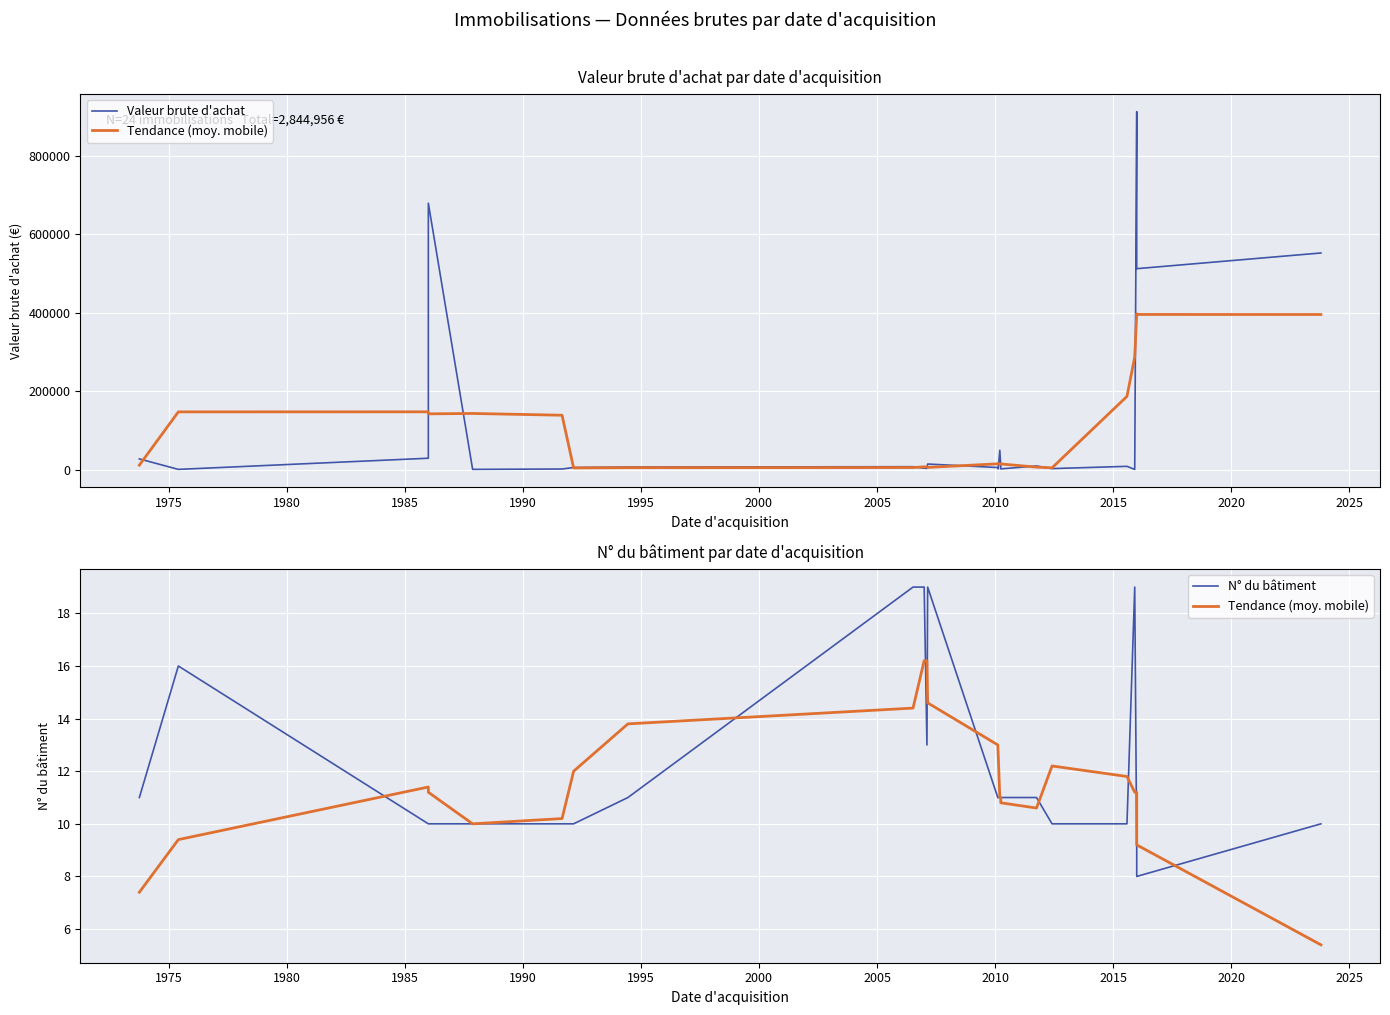

How many interior local peaks does the Valeur brute d'achat series have?

7